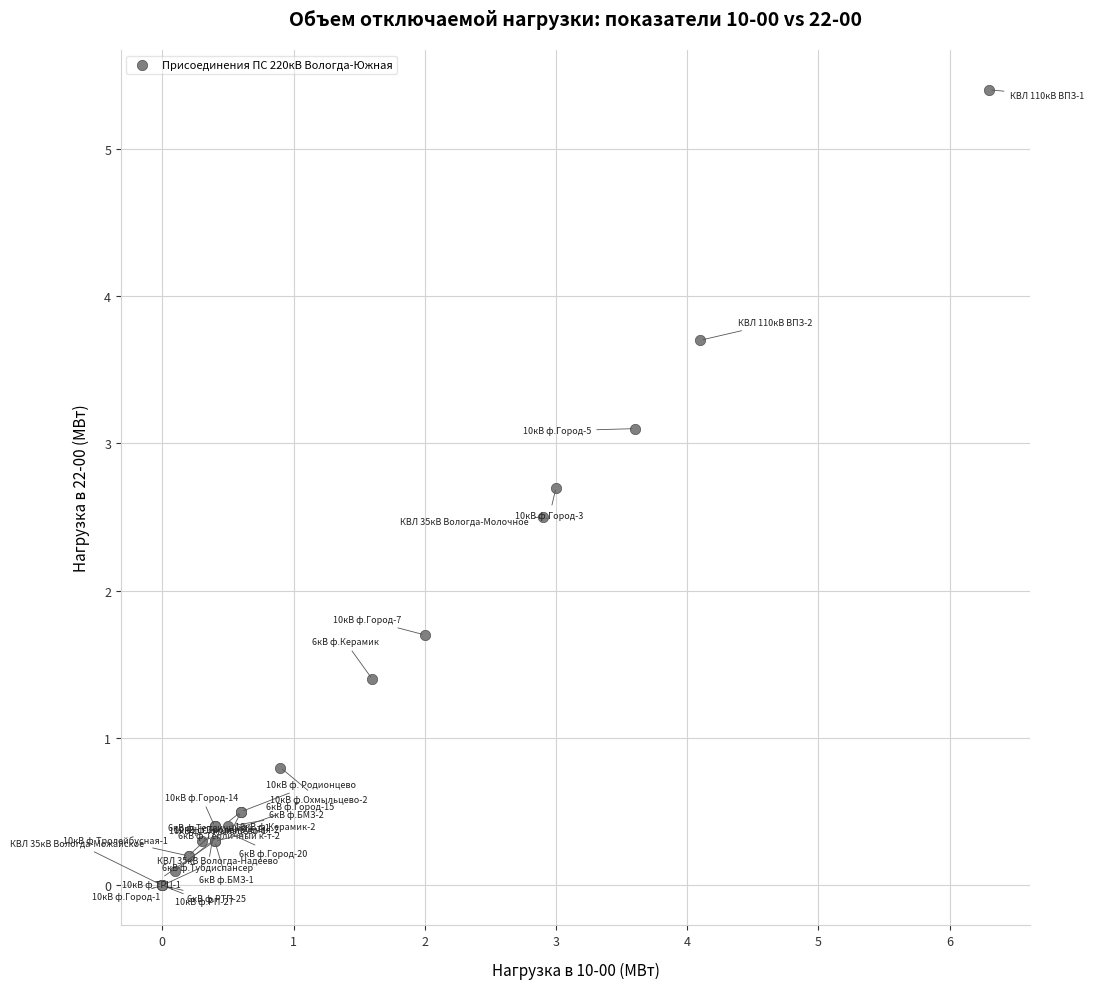

What Y value in the scatter plot is closest to 2?

1.7